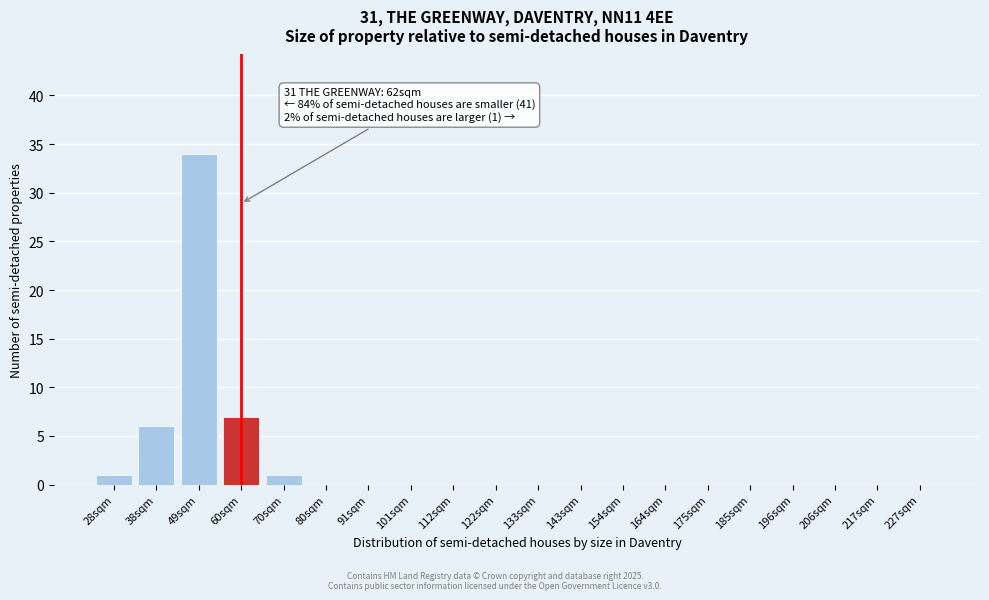

Reading left to right, extract all data points from this chart.

28sqm=1	38sqm=6	49sqm=34	60sqm=7	70sqm=1	80sqm=0	91sqm=0	101sqm=0	112sqm=0	122sqm=0	133sqm=0	143sqm=0	154sqm=0	164sqm=0	175sqm=0	185sqm=0	196sqm=0	206sqm=0	217sqm=0	227sqm=0